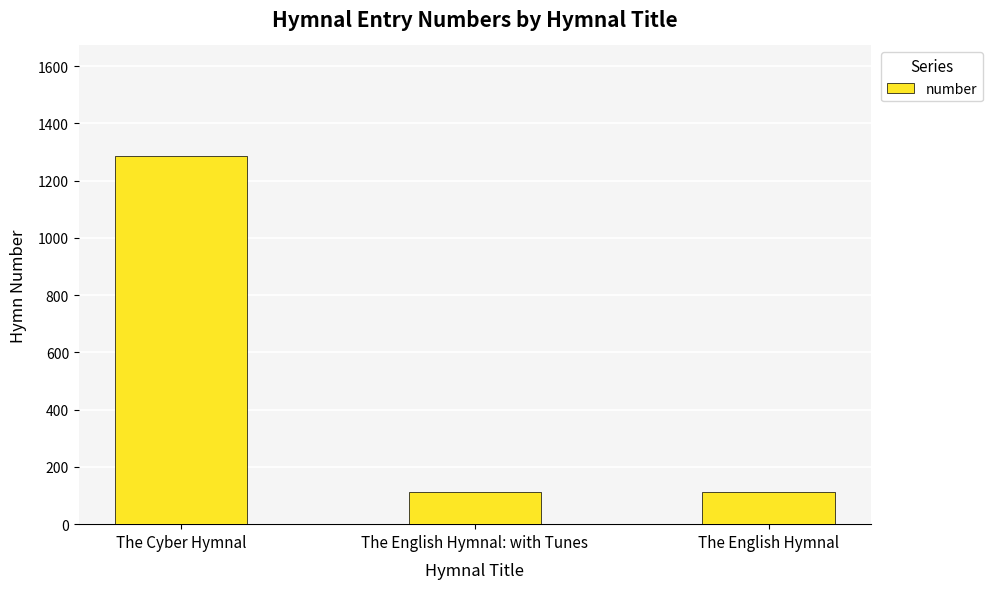

Reading left to right, transcribe all the data shown in this chart.

The Cyber Hymnal=1286	The English Hymnal: with Tunes=114	The English Hymnal=114